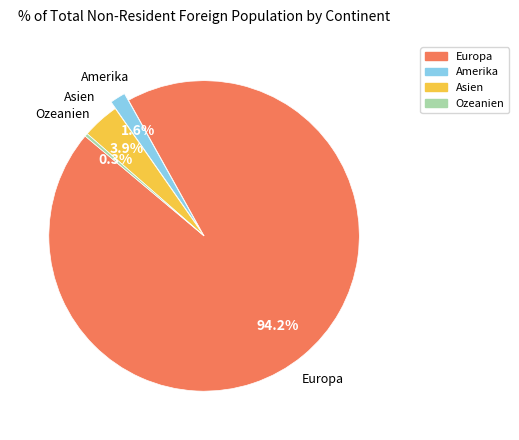

Rank the categories by value from lowest to highest.

Ozeanien, Amerika, Asien, Europa